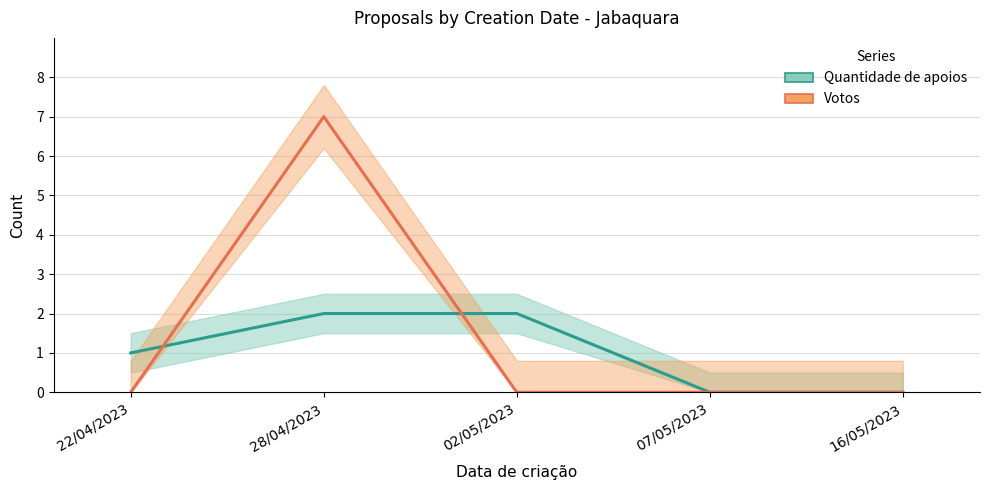

How many values in the Quantidade de apoios series exceed 1?

2